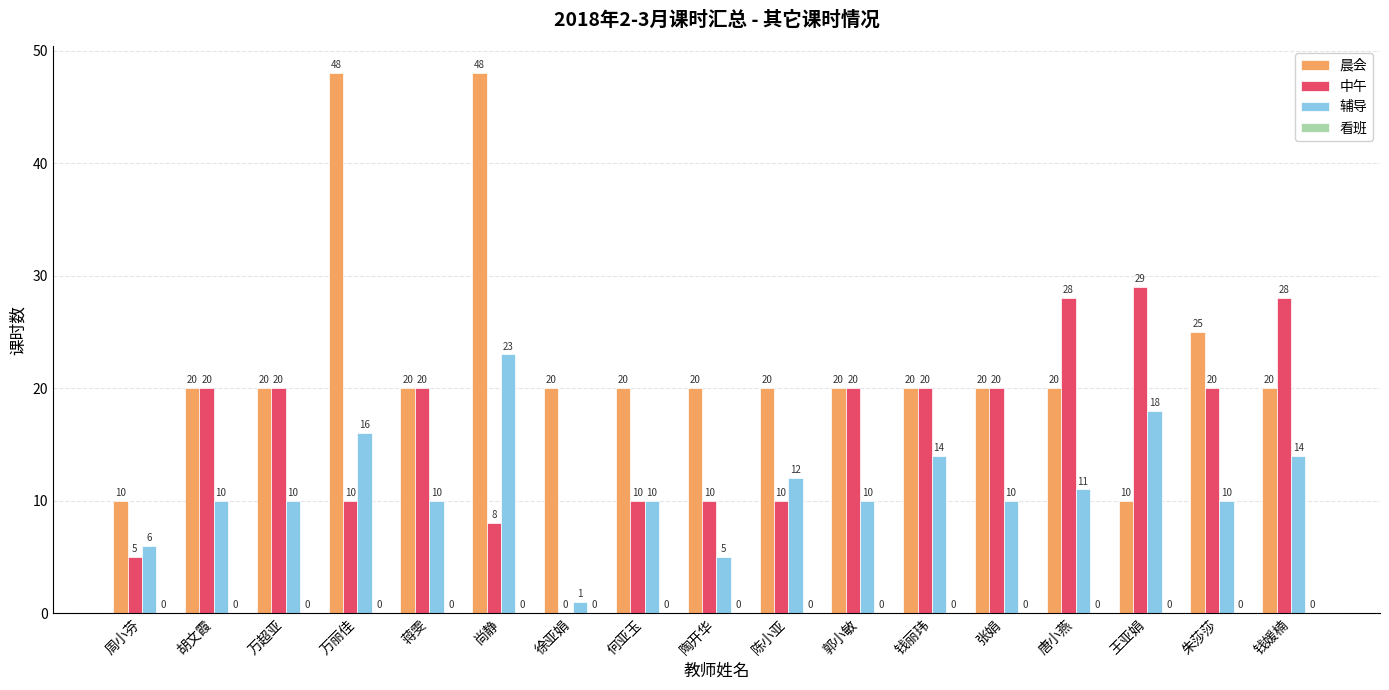

The 晨会 series shows 20 at 唐小燕. True or false?

True